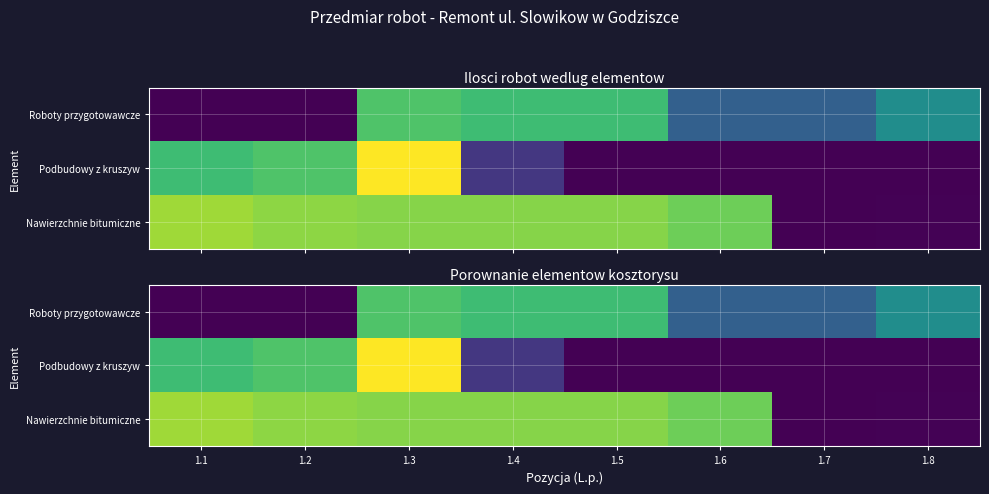

True or false: Podbudowy z kruszyw has a value of 1507.9 at 1.2.

False